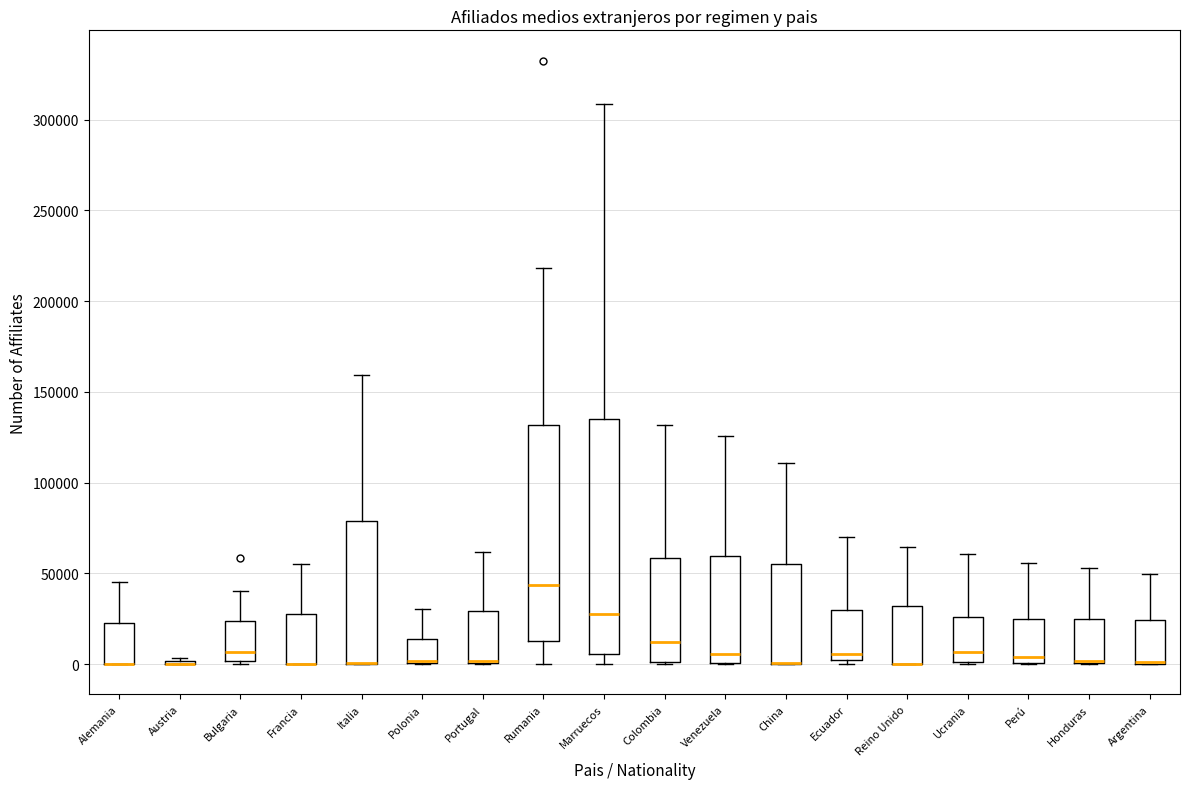

Which box is the tallest, from its lower edge to its upper edge?

Marruecos